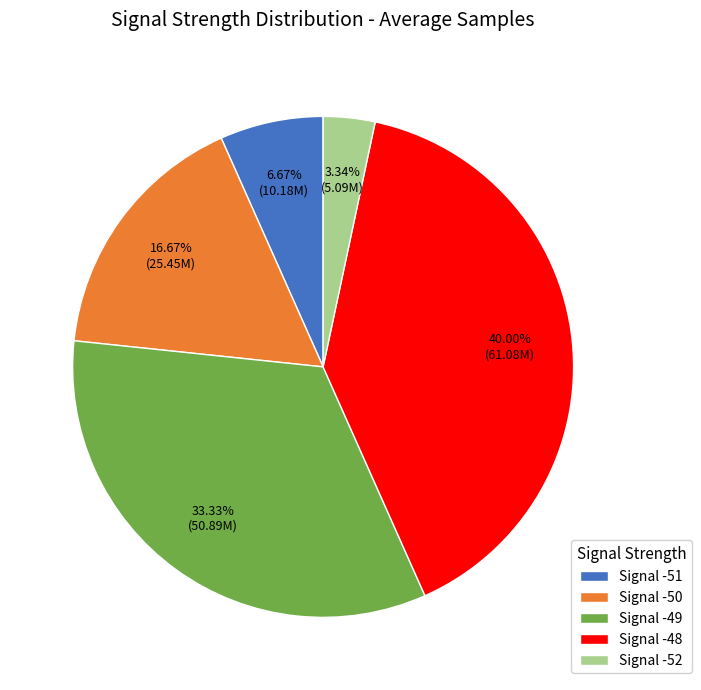

To the nearest percent, what is the combined percentage of Signal -49 and Signal -52?

37%